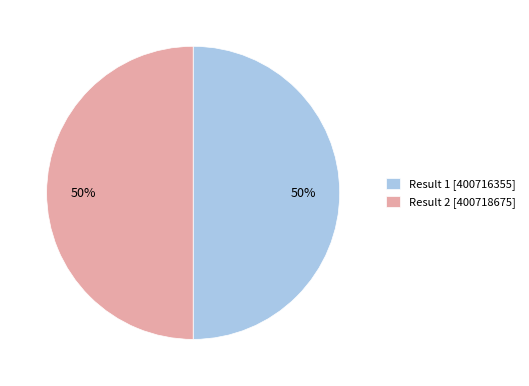

To the nearest percent, what portion does Result 1 [400716355] represent?

50%